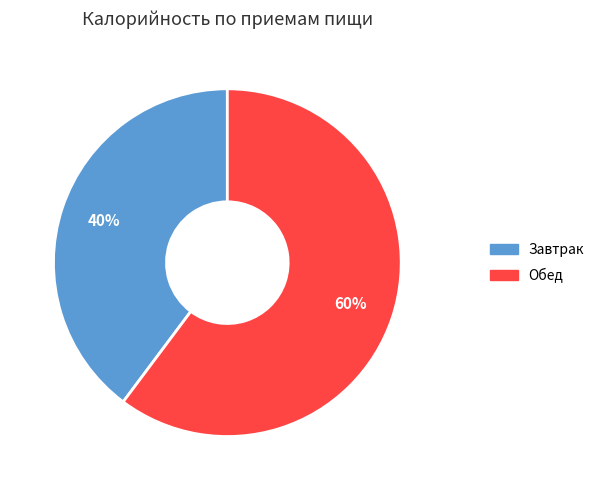

To the nearest percent, what portion does Завтрак represent?

40%